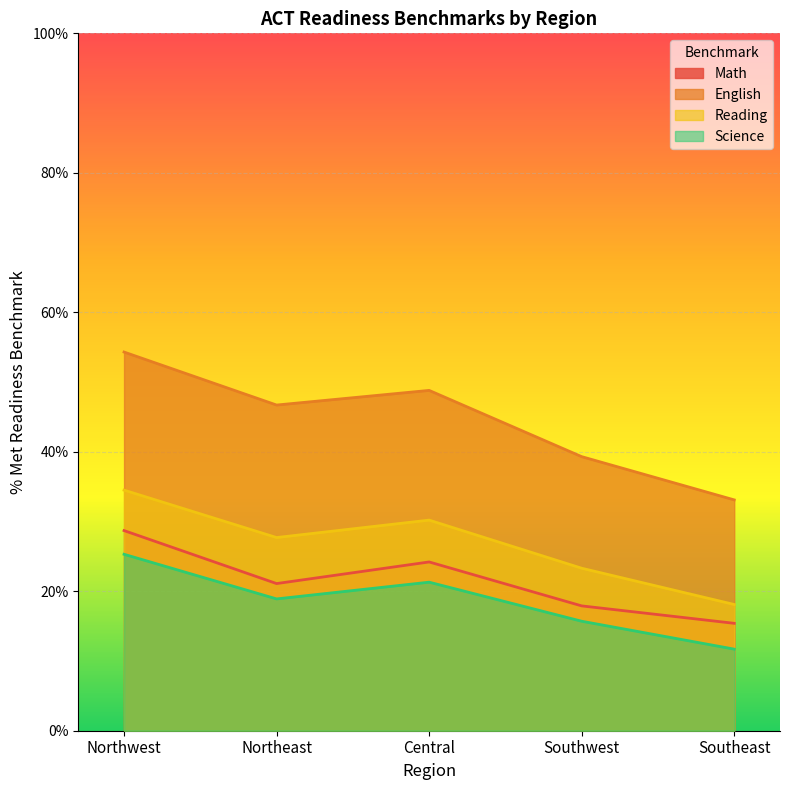

Which series has the largest total across all categories?

English